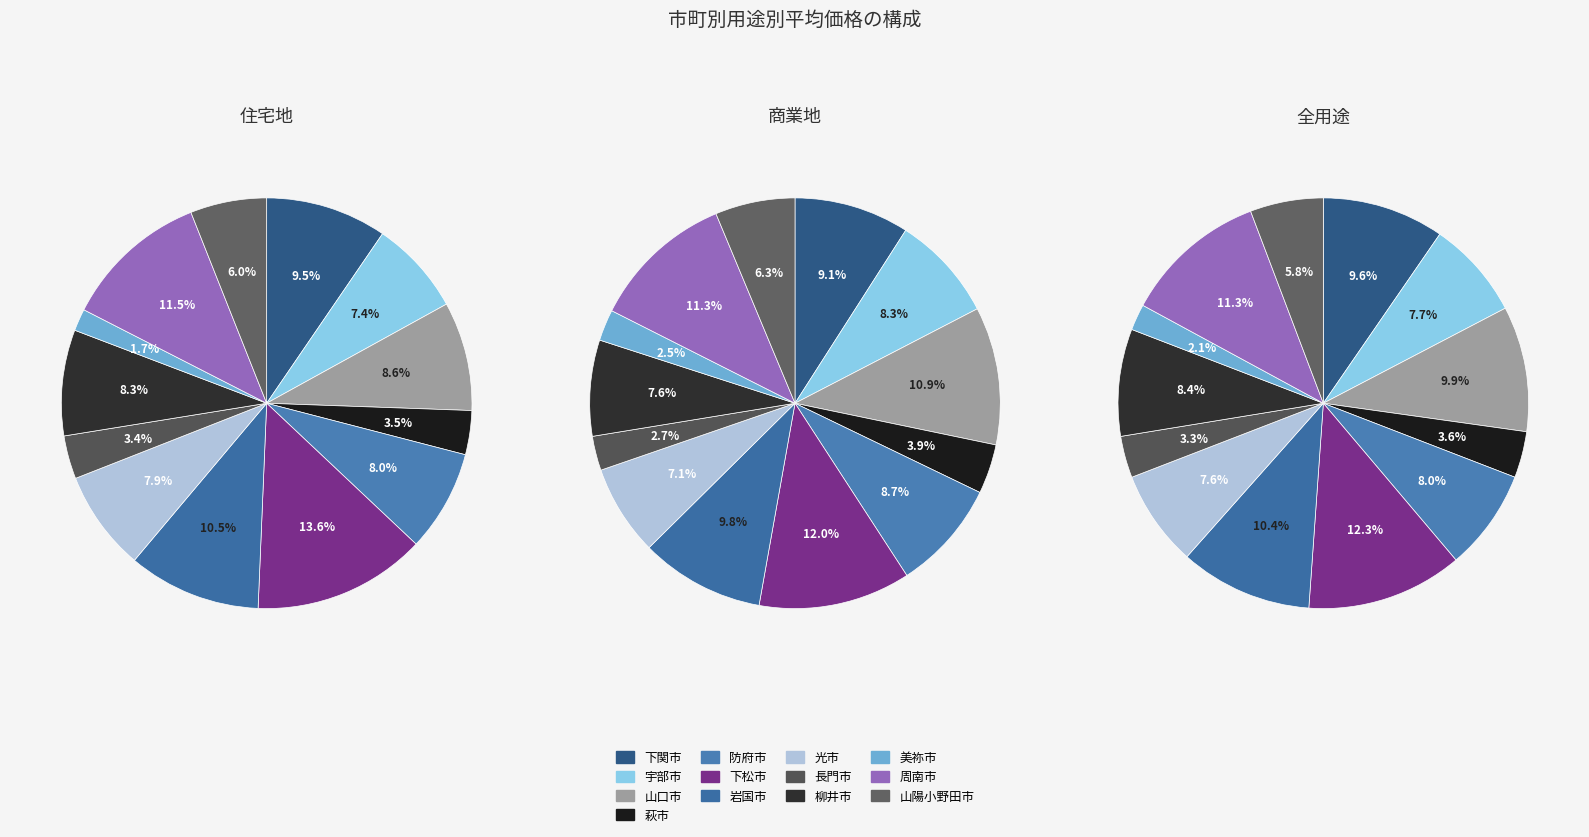

How many slices are in this pie chart?

13